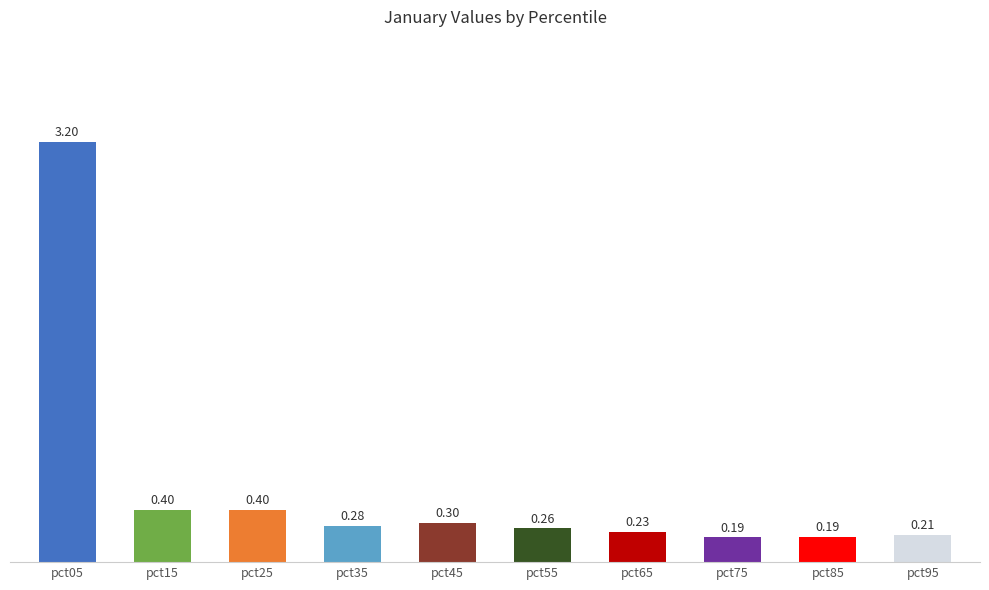

What is the value of the 1st bar from the left?

3.2